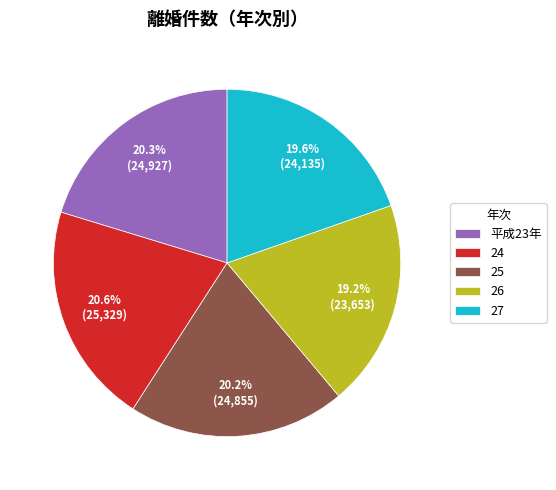

Does 24 account for over 50% of the chart?

No